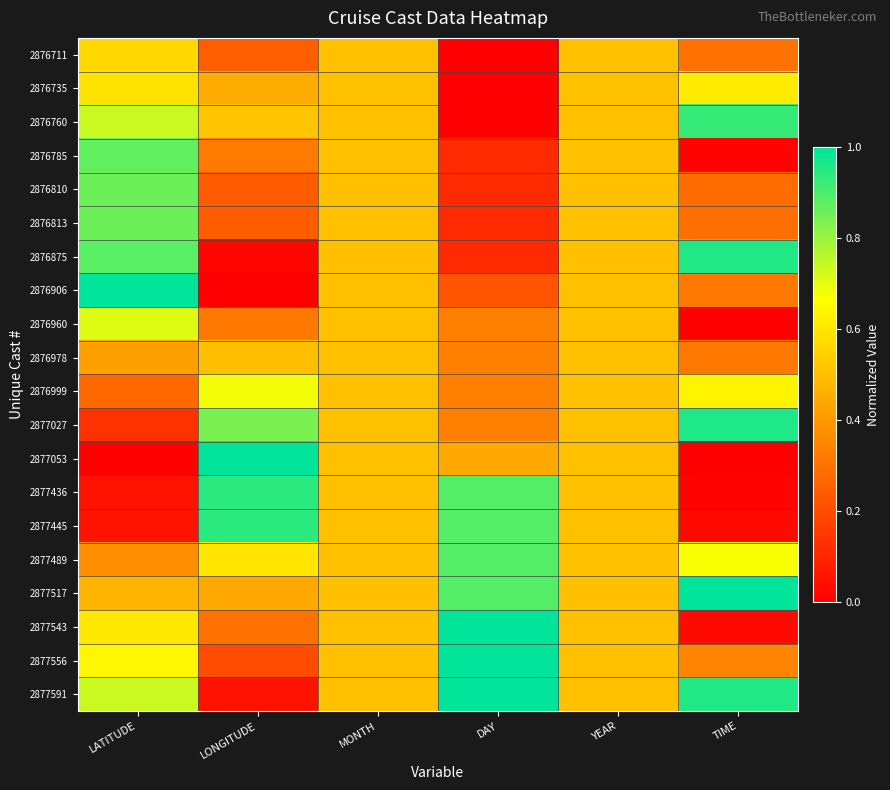

Which series changed the most between LONGITUDE and MONTH?

2876906